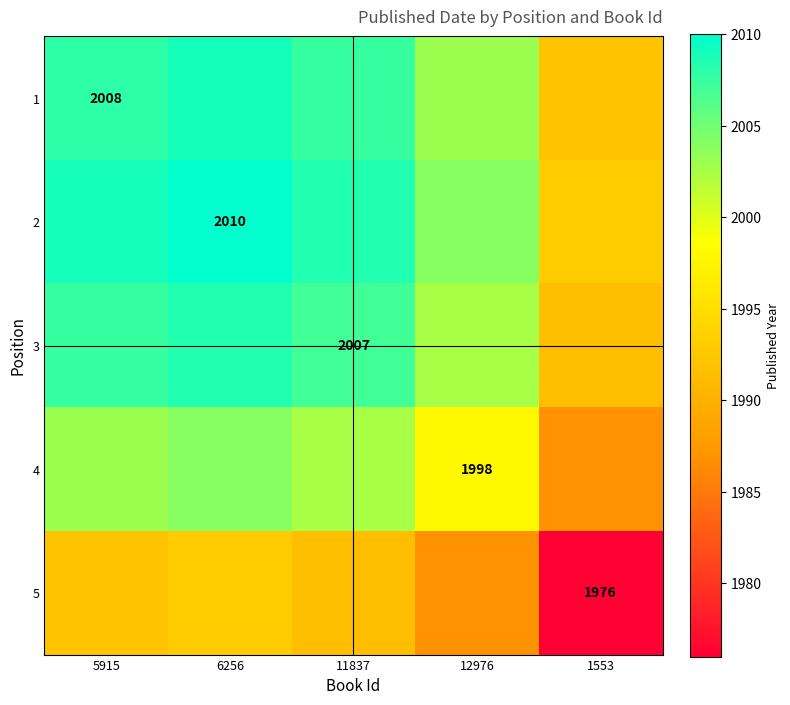

What is the spread (max minus min) of values at 1553?

17.0